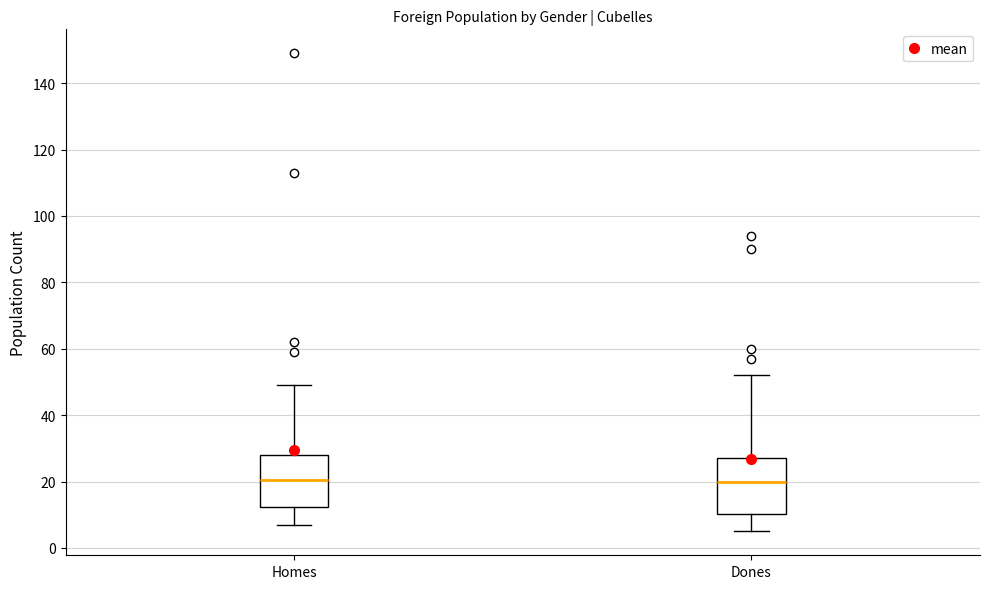

Reading left to right, transcribe this box plot: for each box, give where its median line is, the range the box spans, and where its two whiskers end, as read against the y-axis. The values are not printed on the chart, so give them approximately, as read against the axis.

Homes: median 20, box 12 to 28, whiskers 8 to 50
Dones: median 20, box 10 to 28, whiskers 6 to 52